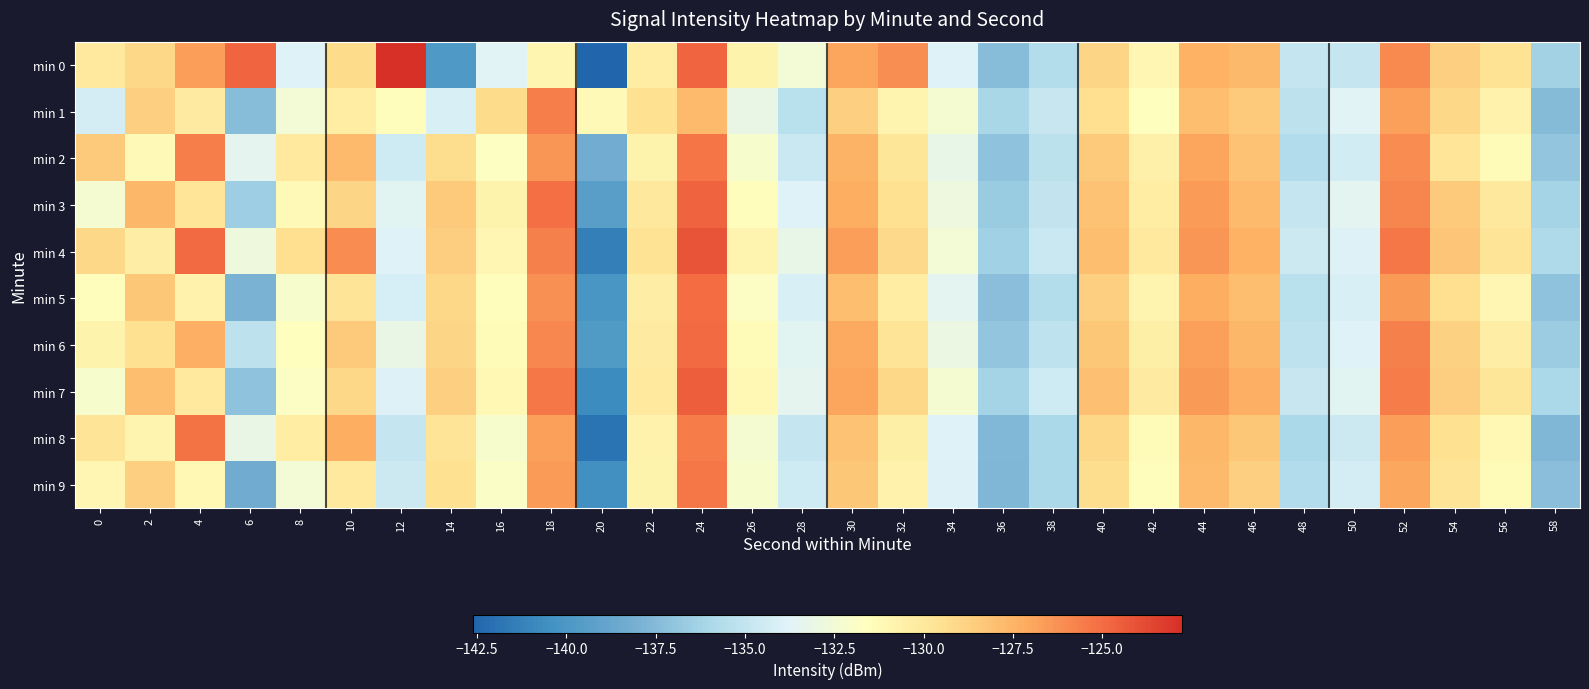

Between 38 and 56, which is larger?

56